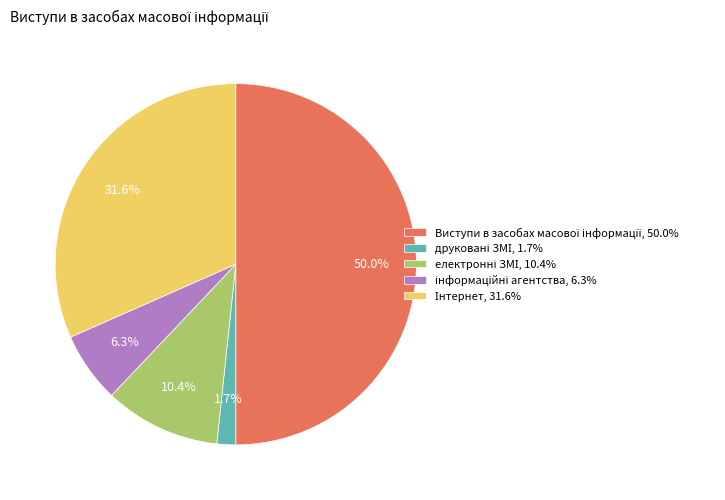

What percentage do друковані ЗМІ and електронні ЗМІ together represent?

12.1%